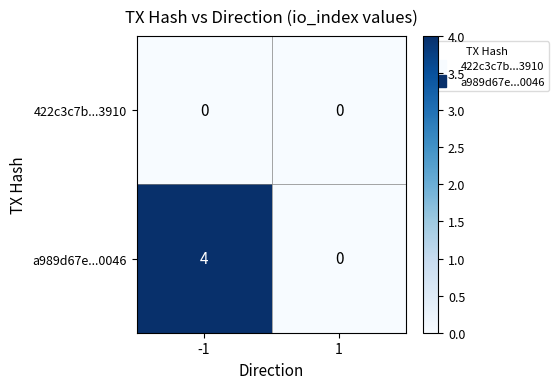

Is it true that 422c3c7b...3910 equals 0 at -1?

True